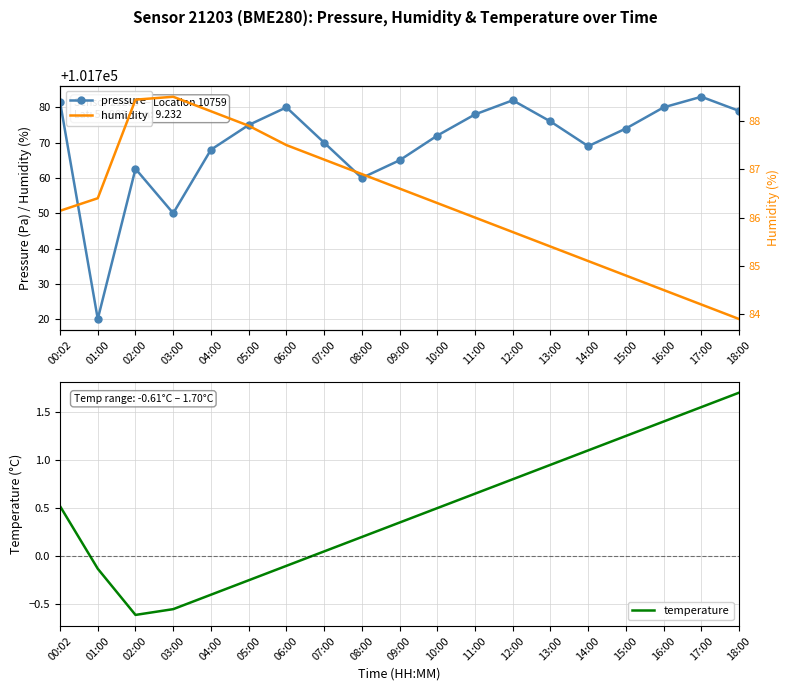

What is the approximate value of pressure at 10:00?

101772.0